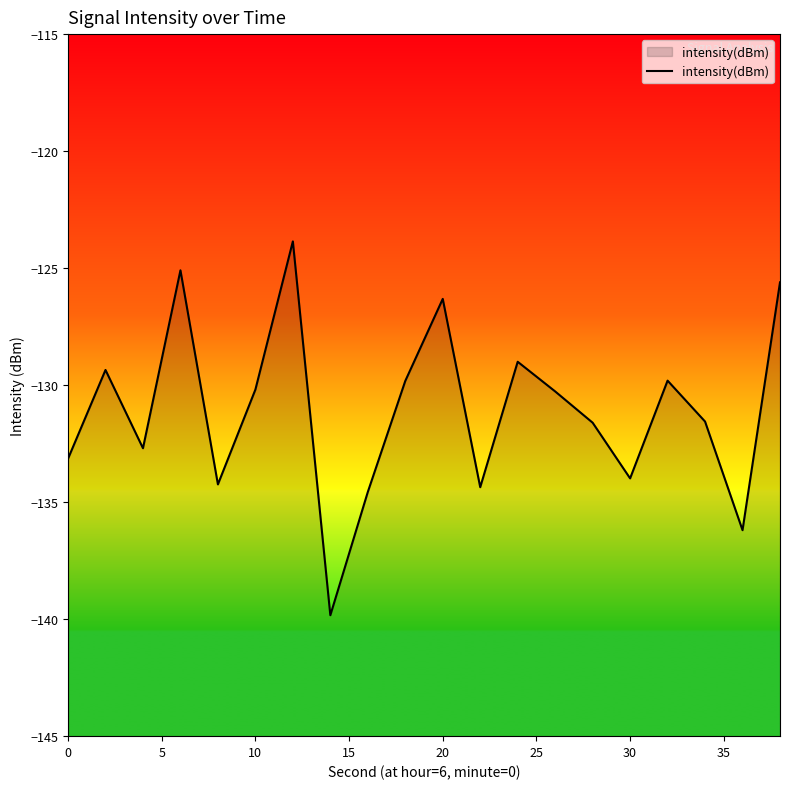

What is the difference between the maximum and minimum values?

16.0